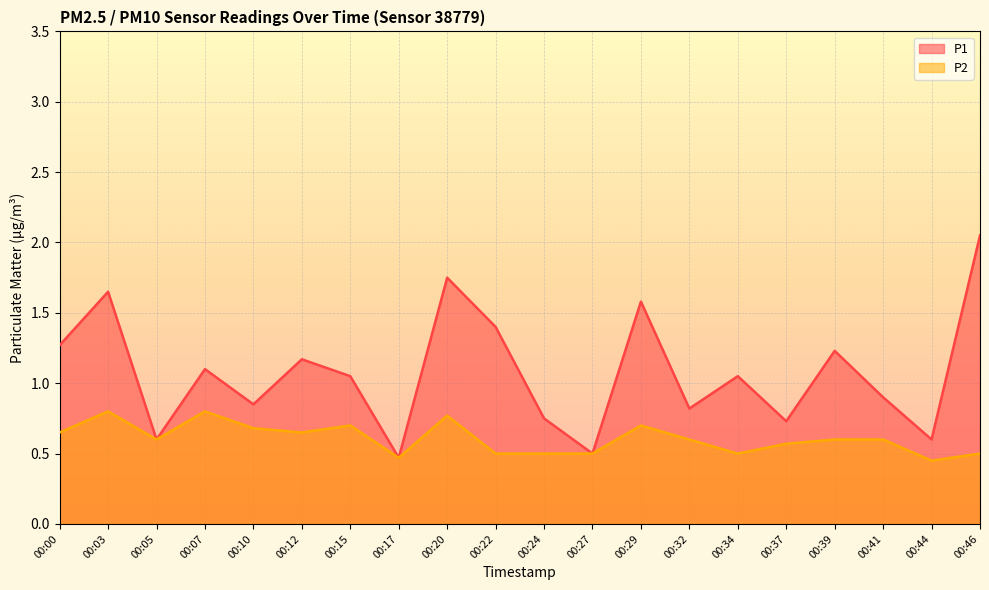

True or false: P2 and P1 cross at least once.

False